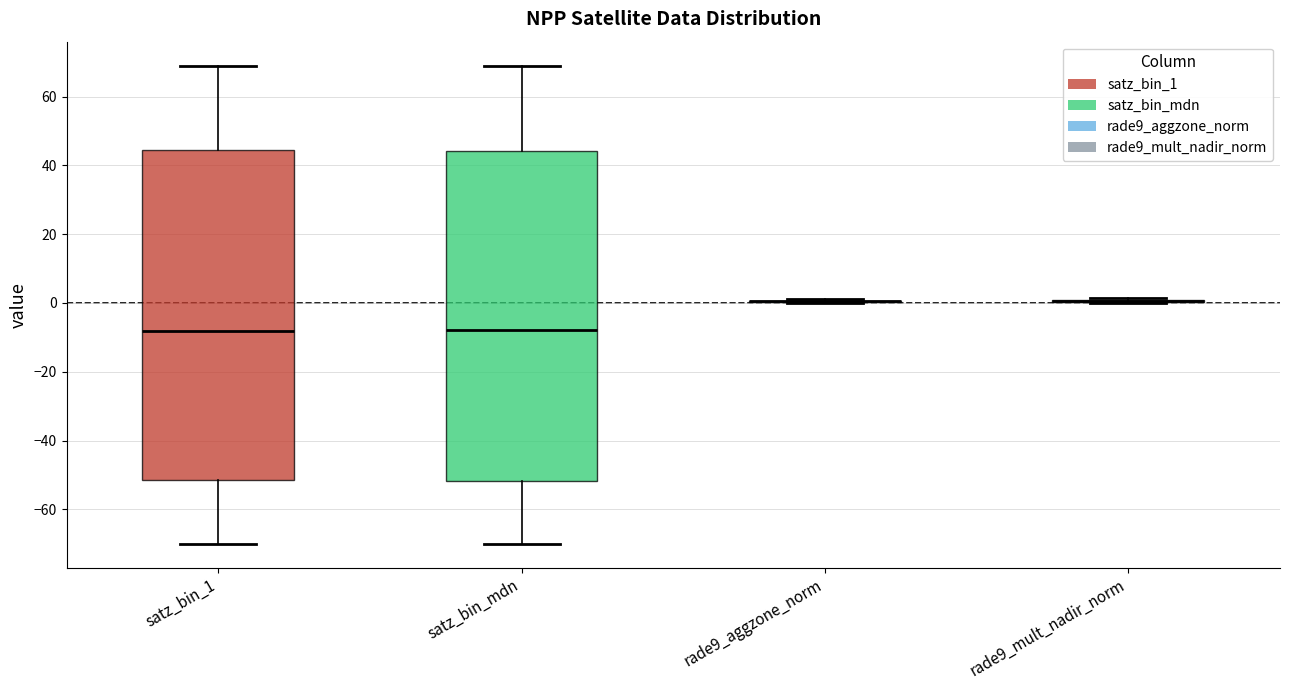

Where does the upper whisker of the box for satz_bin_mdn end on the y-axis? The values are not printed on the chart, so give them approximately, as read against the axis.

68